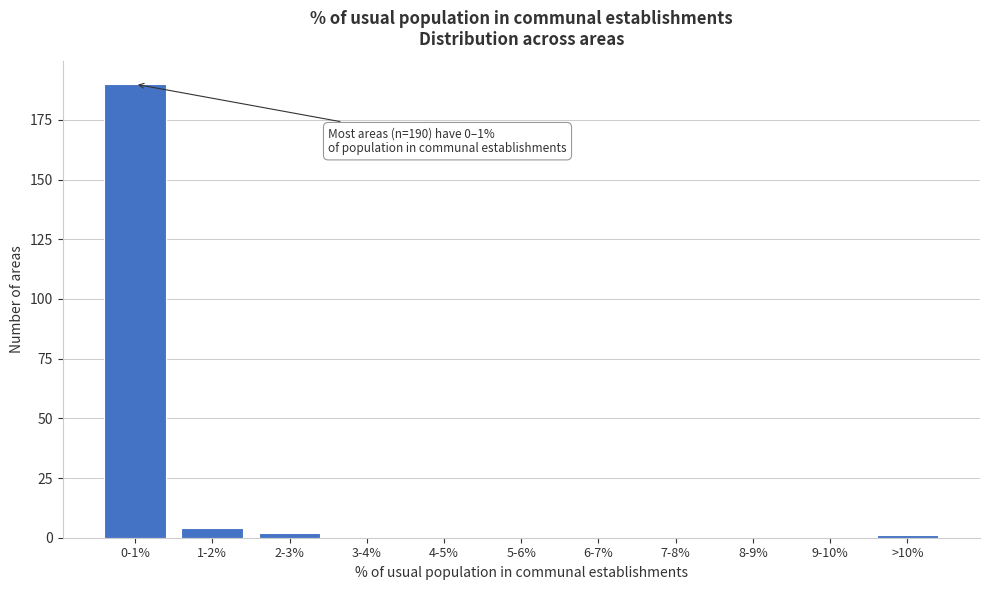

Reading left to right, transcribe all the data shown in this chart.

0-1%=190	1-2%=4	2-3%=2	3-4%=0	4-5%=0	5-6%=0	6-7%=0	7-8%=0	8-9%=0	9-10%=0	>10%=1